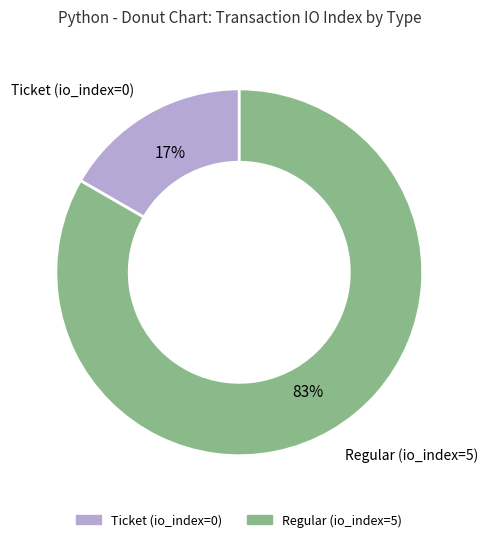

To the nearest percent, what is the combined percentage of Ticket (io_index=0) and Regular (io_index=5)?

100%